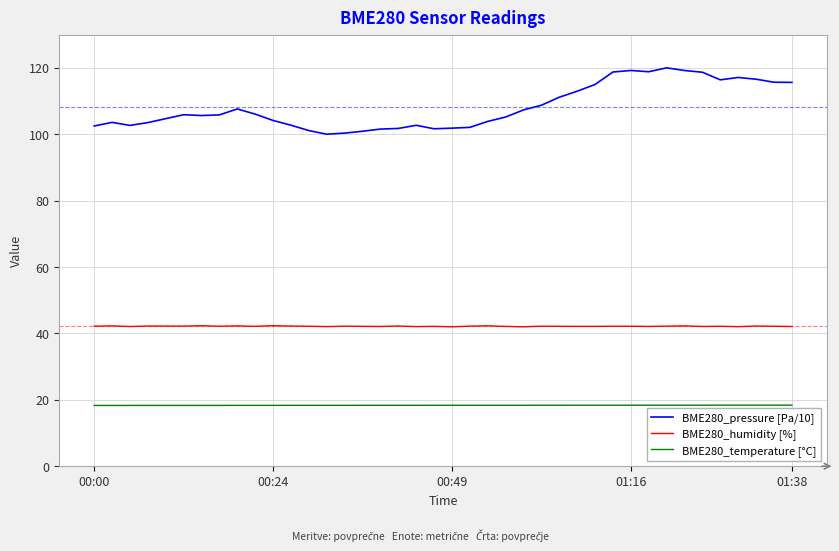

True or false: BME280_temperature [°C] and BME280_humidity [%] intersect in this chart.

False